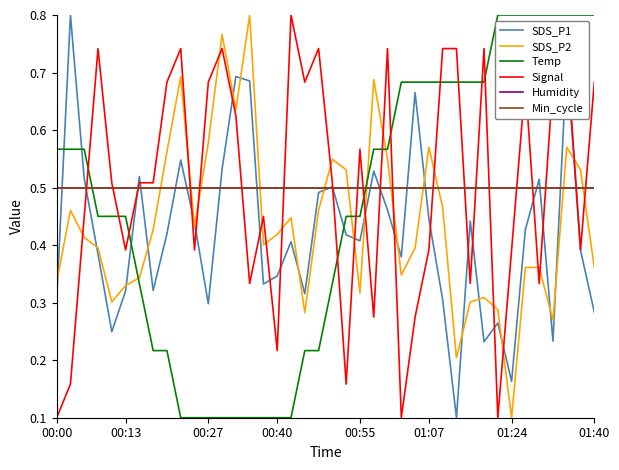

At how many categories does at least one series exceed 0?

40